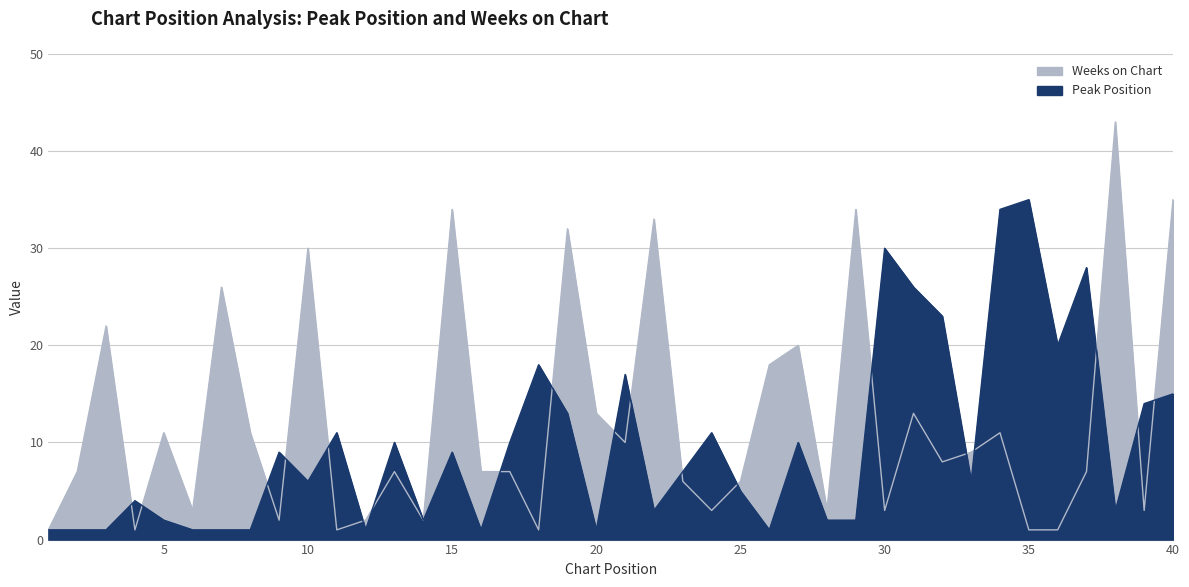

Where is the first local maximum for Peak Position?

4